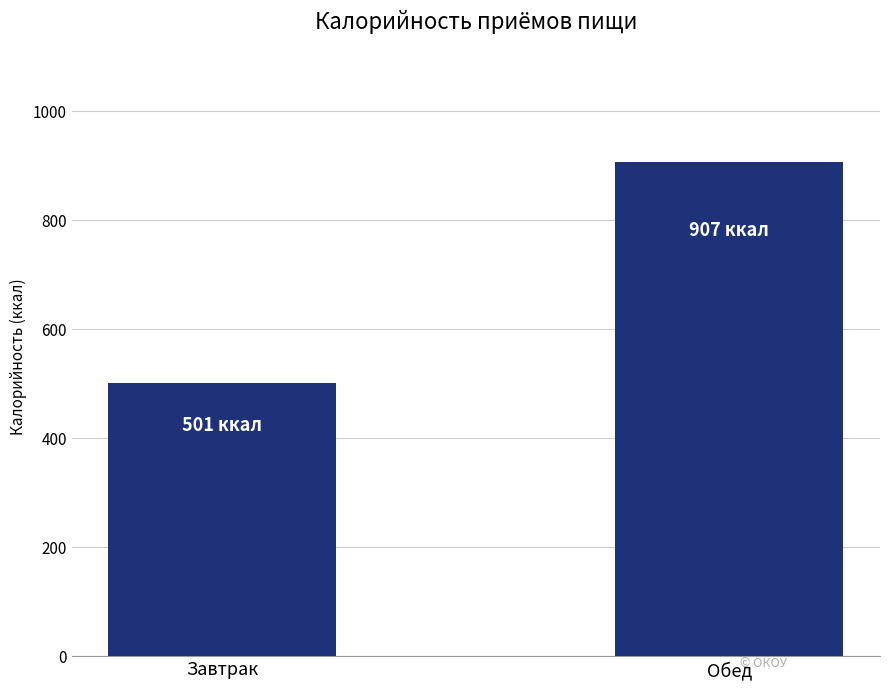

Reading right to left, transcribe all the data shown in this chart.

Обед=907	Завтрак=501